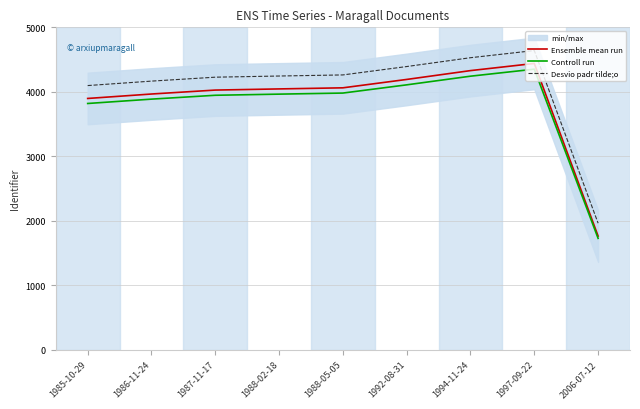

Is it true that Ensemble mean run equals 4440.0 at 1997-09-22?

True